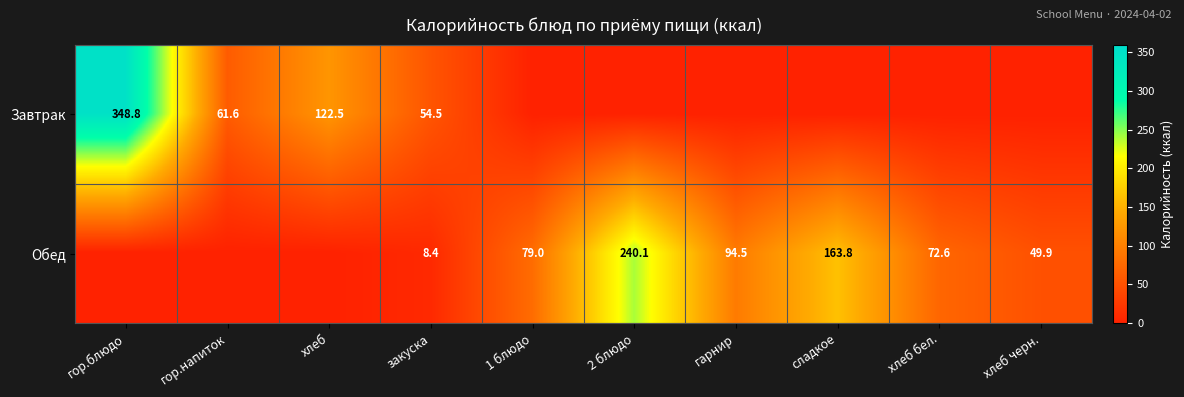

Is the value of Завтрак at закуска greater than the value of Обед at хлеб бел.?

No